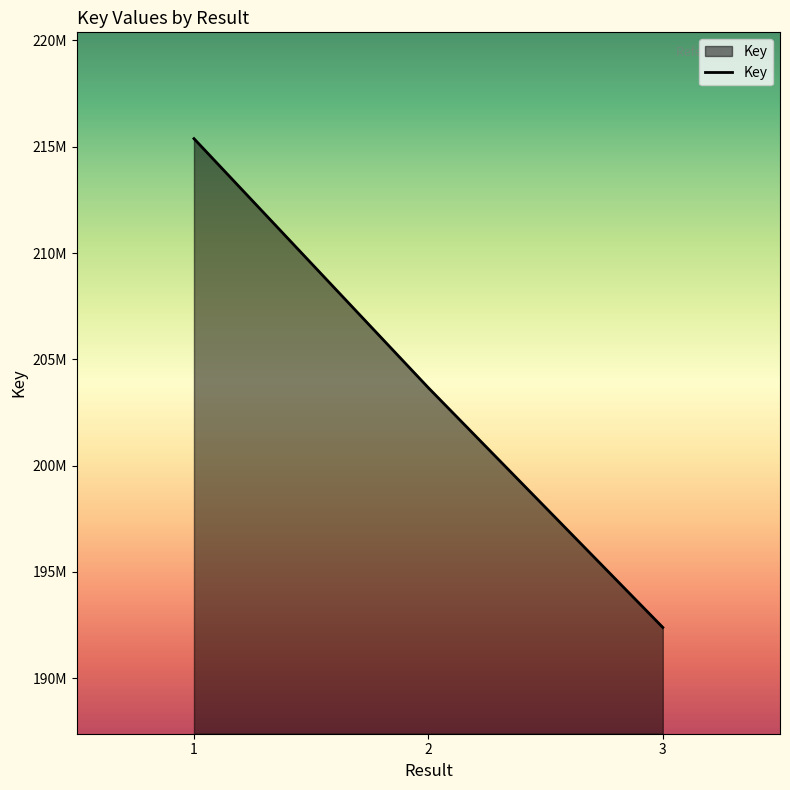

What is the greatest value displayed?

215380278